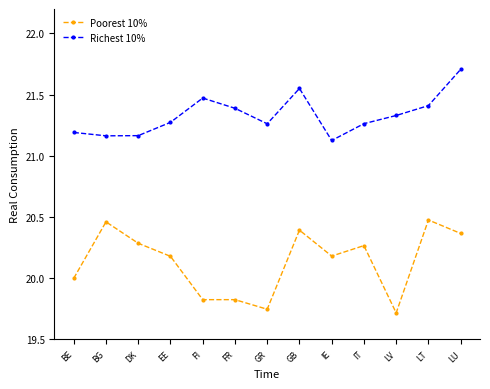

Is the value of Richest 10% at GB greater than the value of Poorest 10% at EE?

Yes